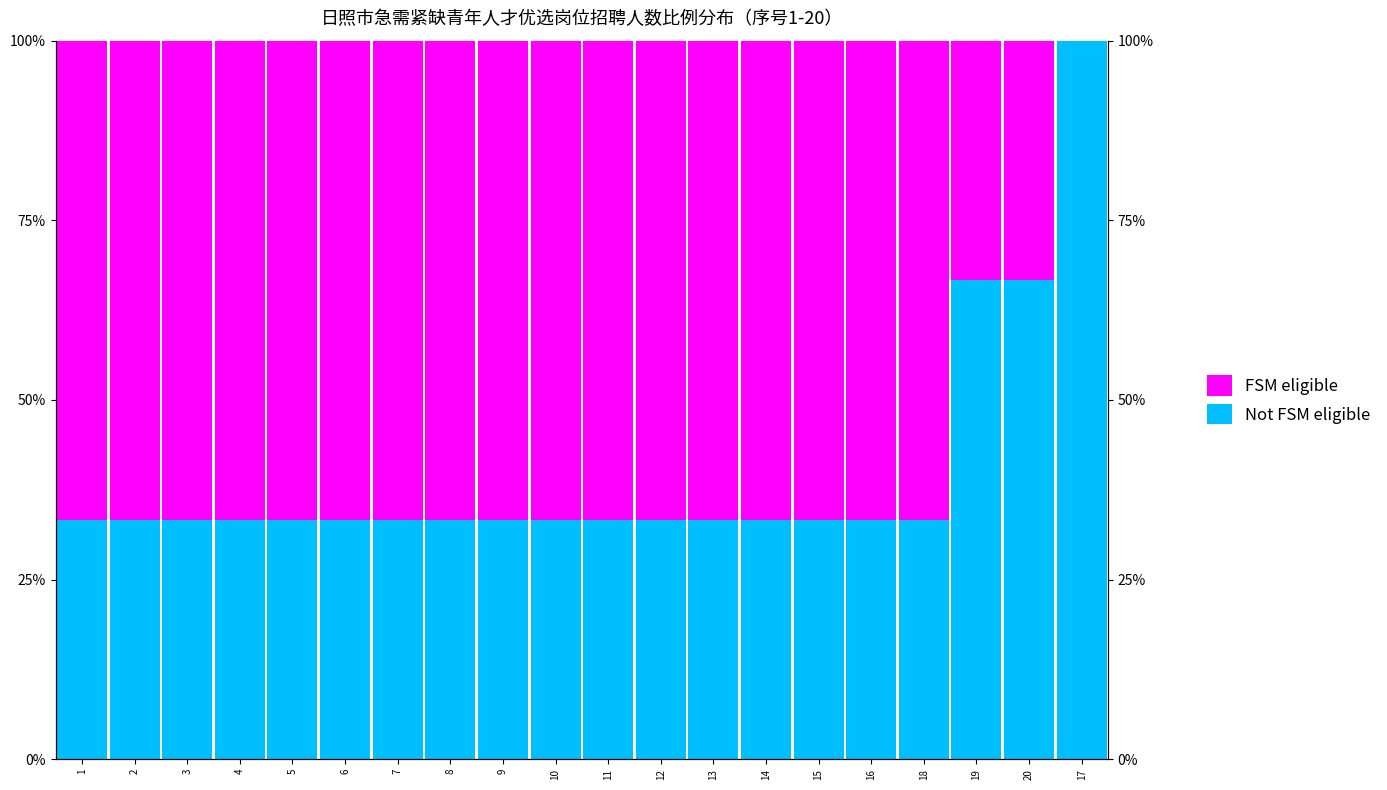

True or false: FSM eligible has a value of 93.1 at 15.

False